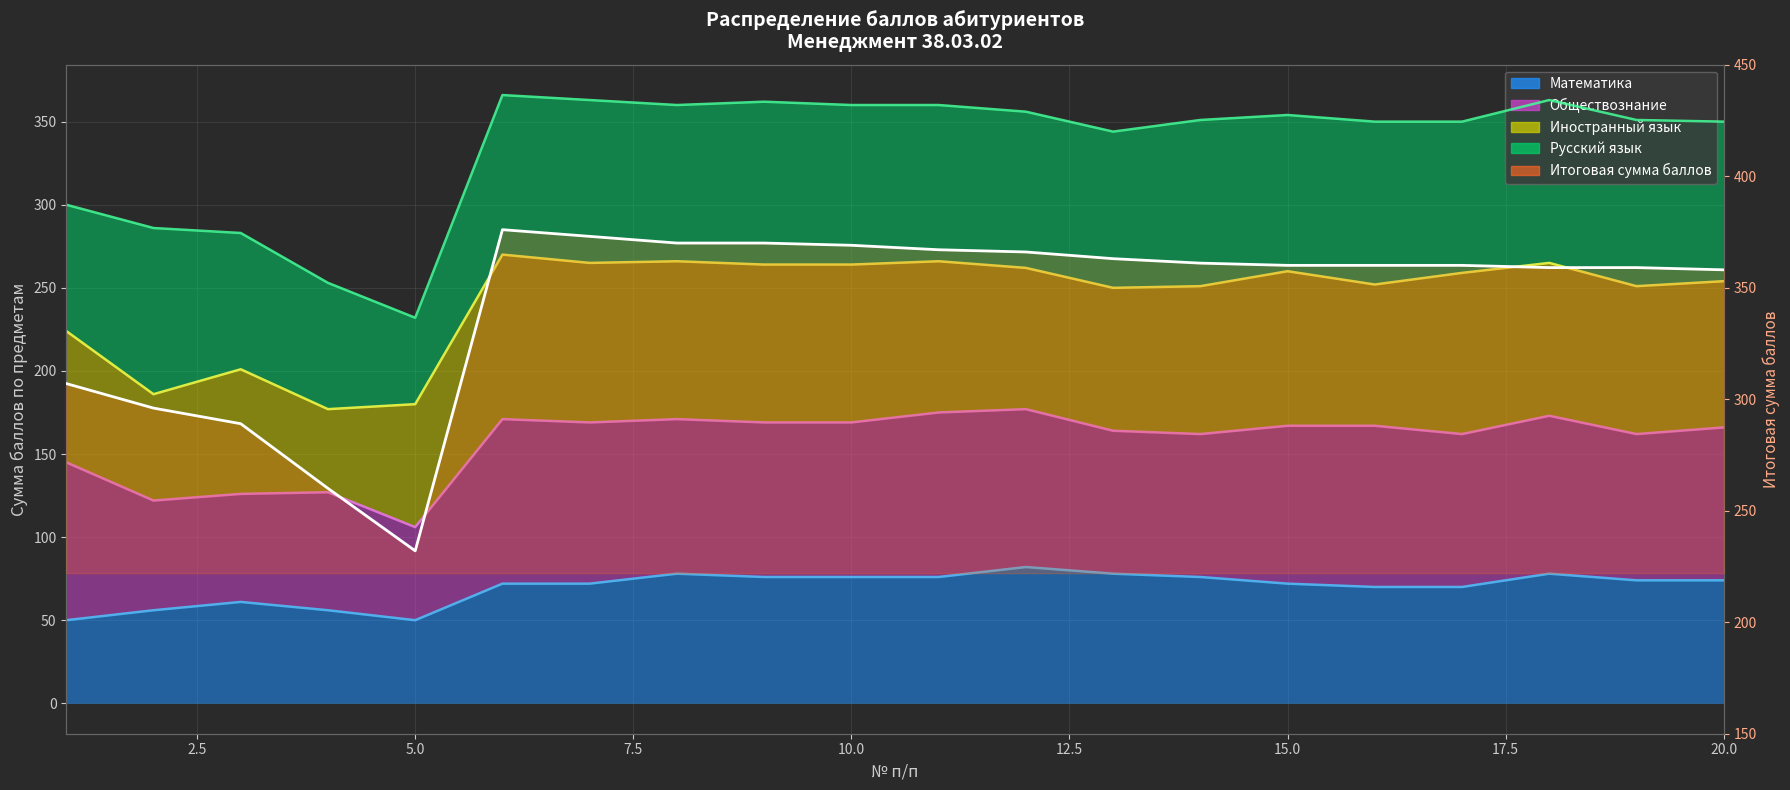

True or false: the data shows 101 at 0.0.

False